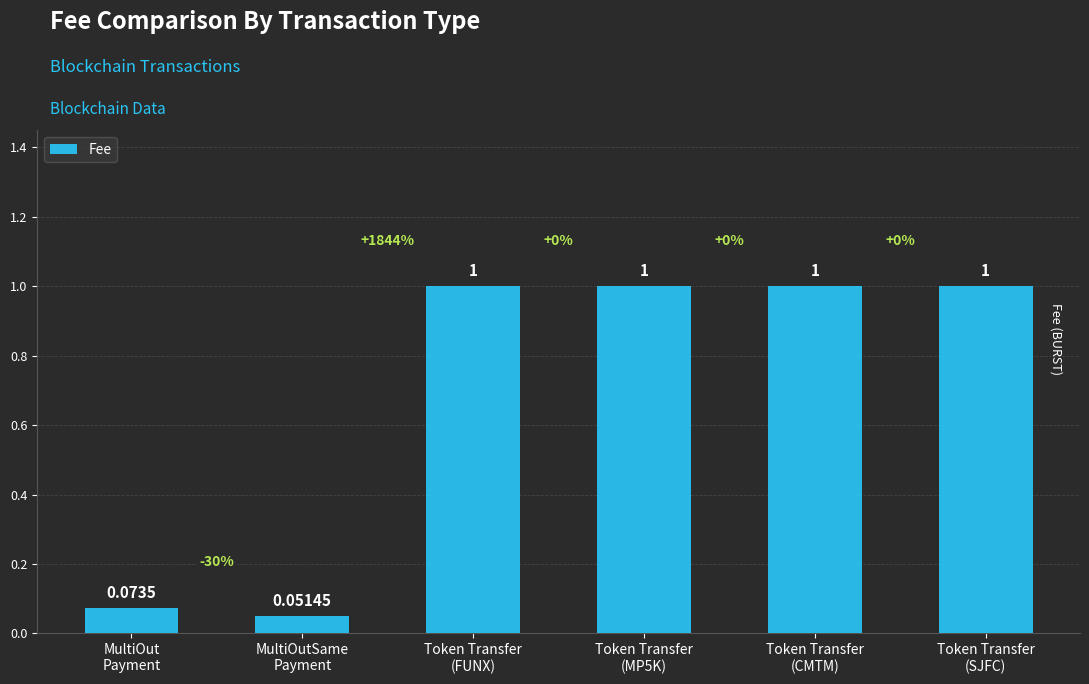

What is the label of the 6th bar from the right?

MultiOut
Payment